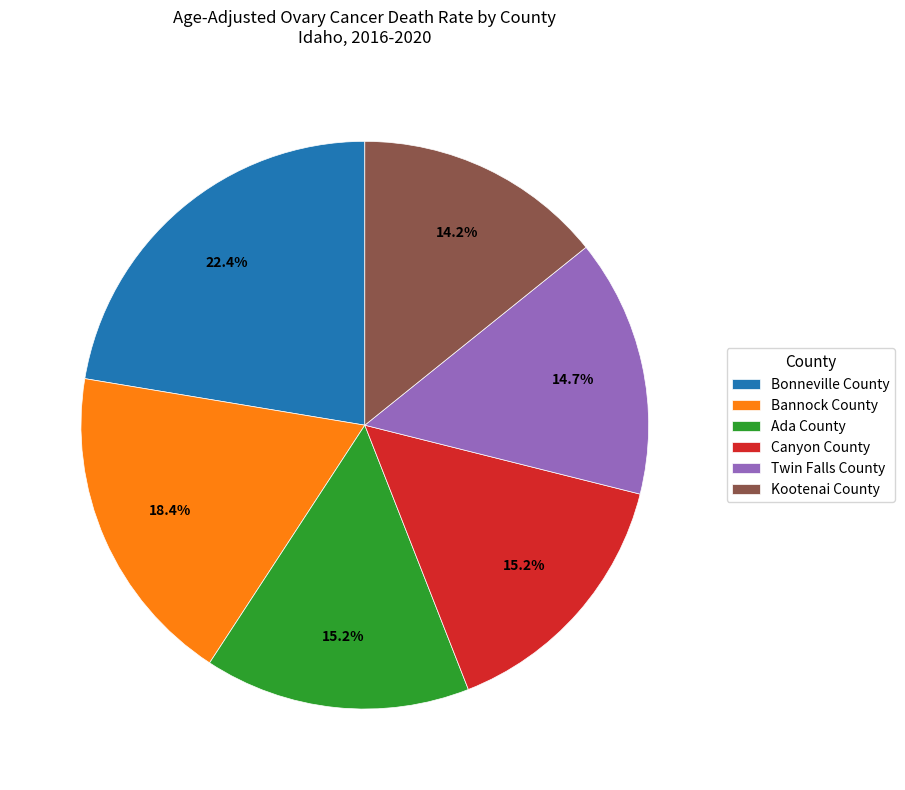

True or false: Canyon County accounts for 7% of the total.

False